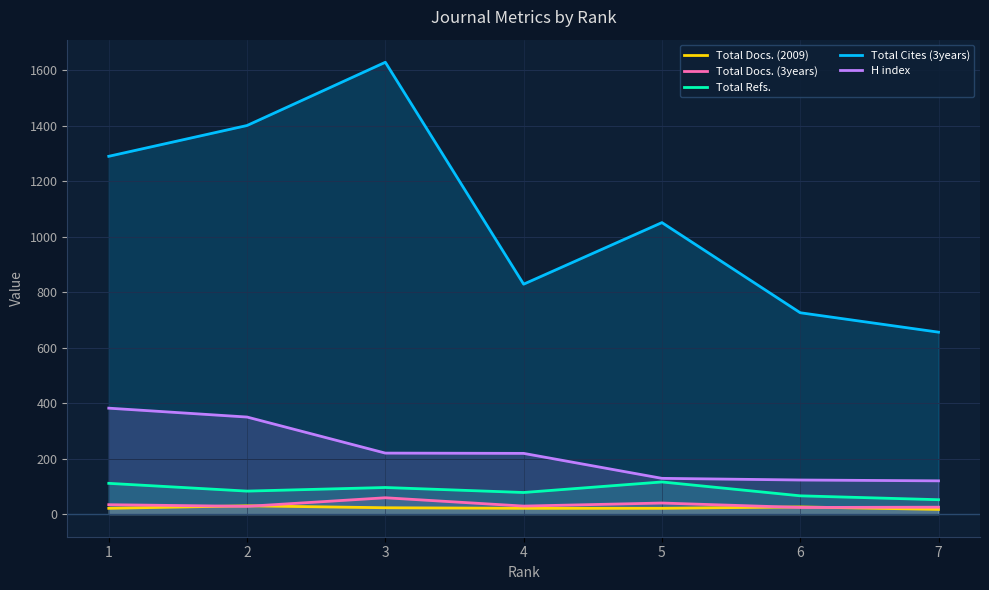

True or false: Total Cites (3years) and Total Refs. intersect in this chart.

False